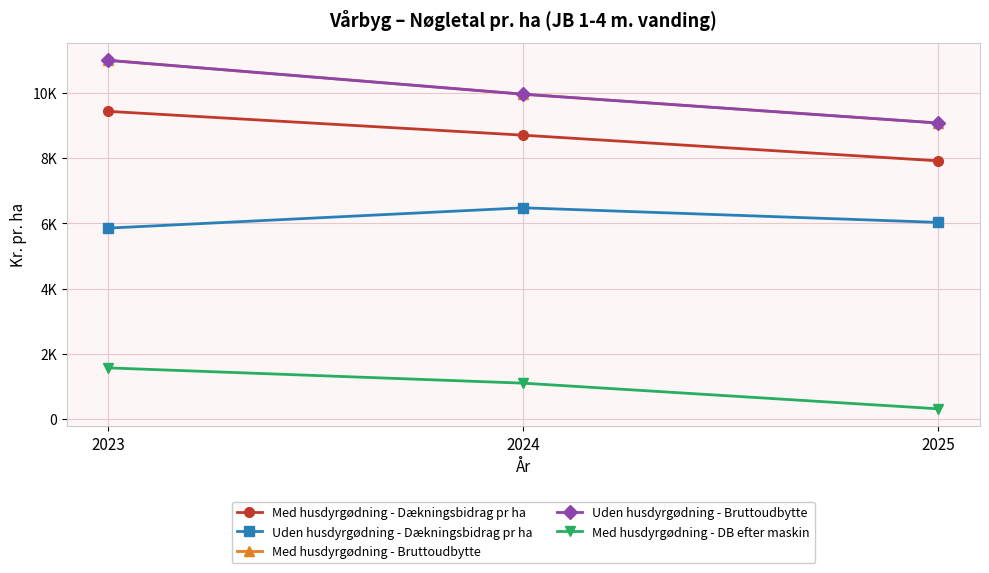

Does the chart display data point markers on the line(s)?

Yes